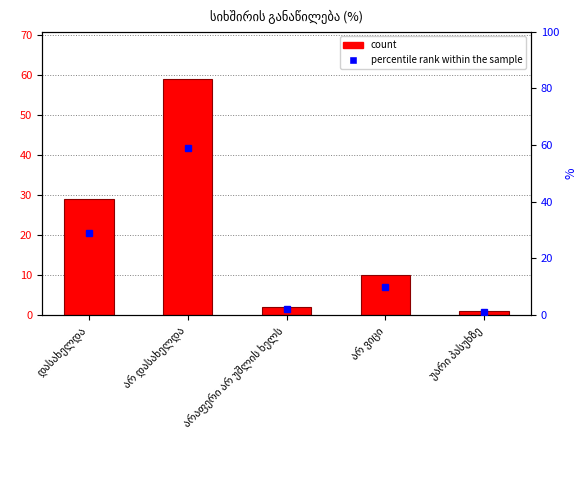

The value at არაფერი არ უშლის ხელს is 2. True or false?

True